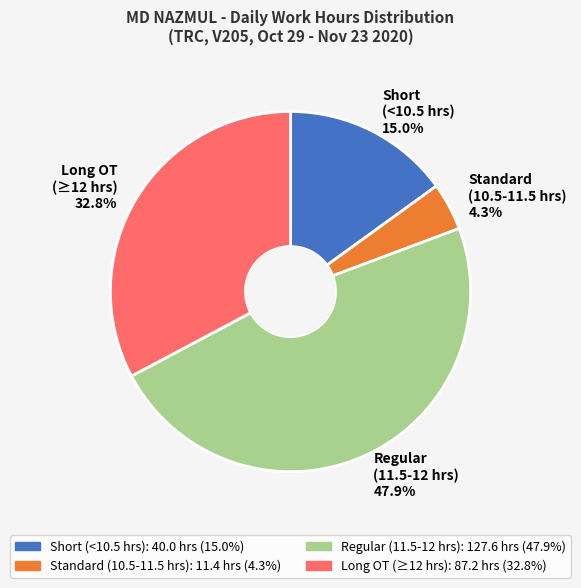

Is there a majority slice in this chart?

No